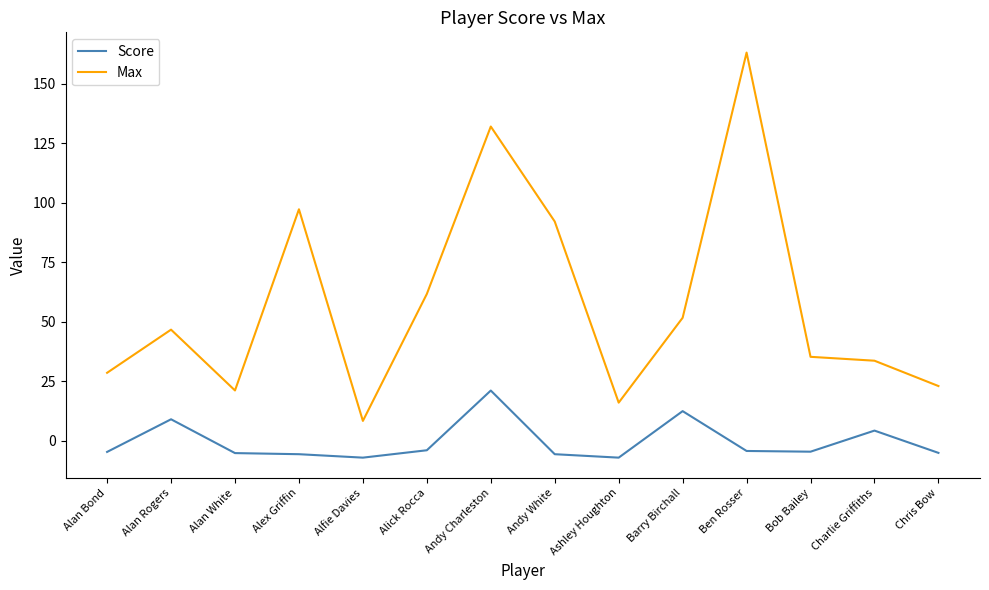

Count the number of categories in the chart.

14